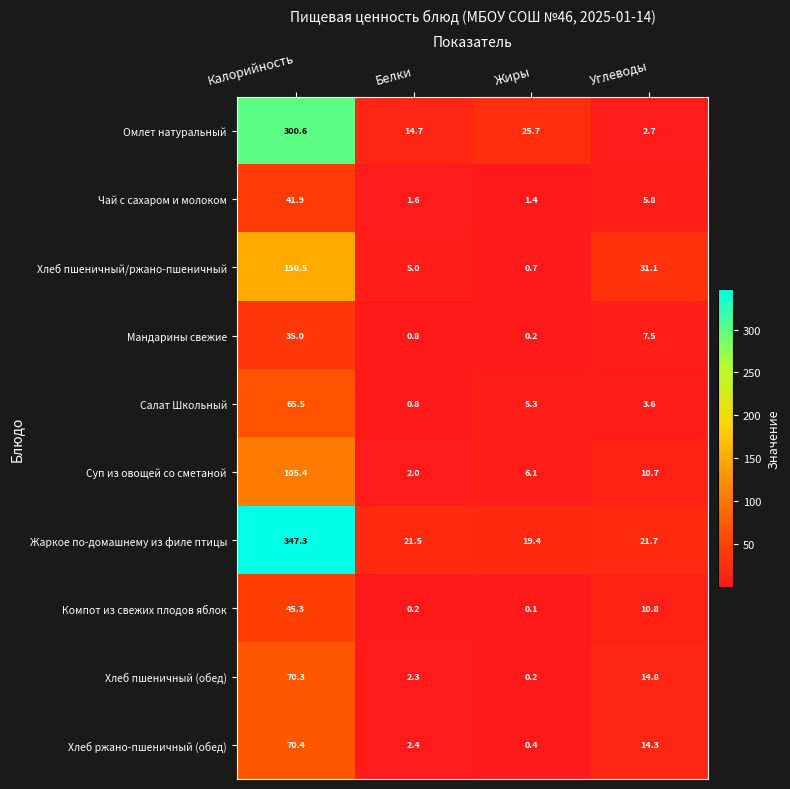

Which series has the largest range (max minus min)?

Жаркое по-домашнему из филе птицы